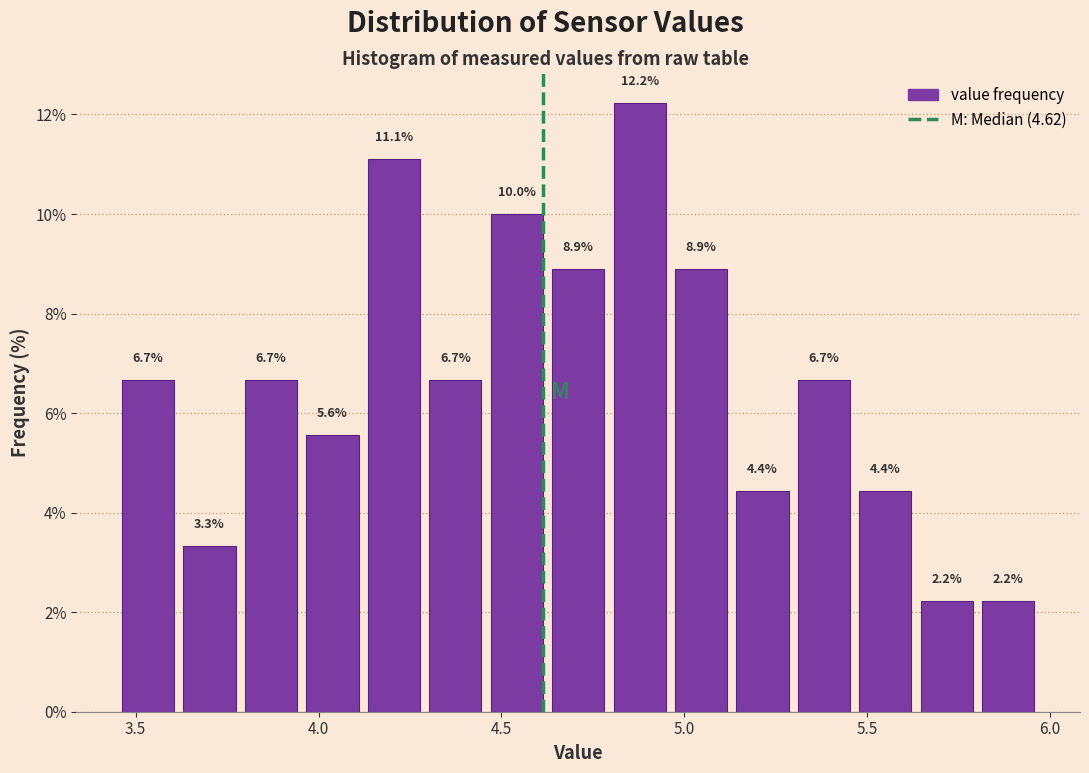

Read against the x-axis, roughly where is the centre of the tallest bar?

4.90